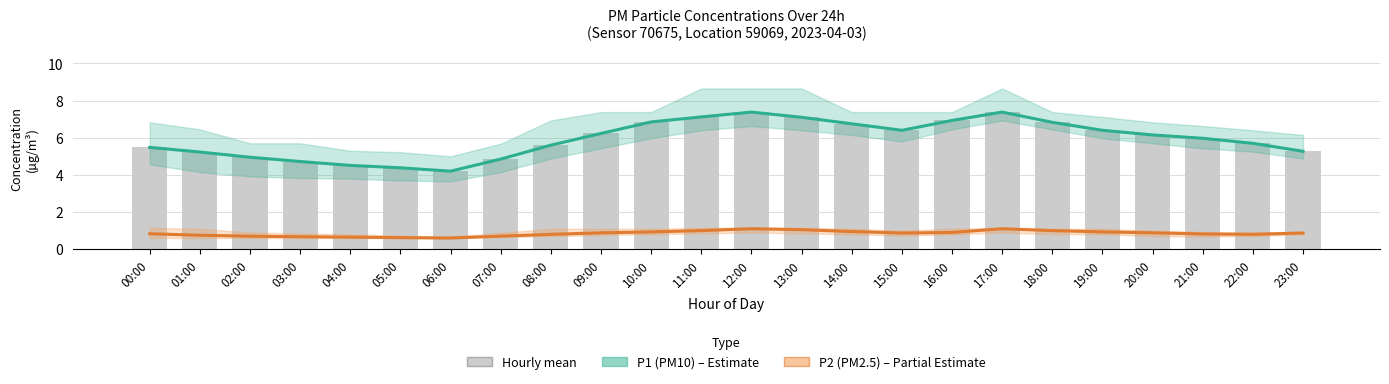

Are the bars grouped side by side (vs. stacked)?

Yes